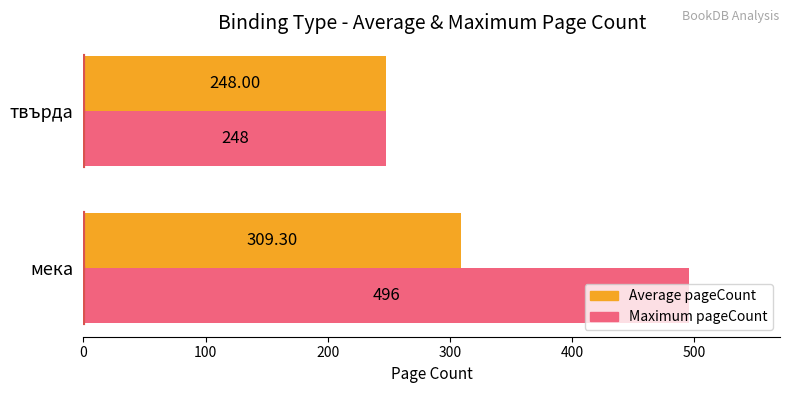

Which series has the largest range (max minus min)?

Maximum pageCount